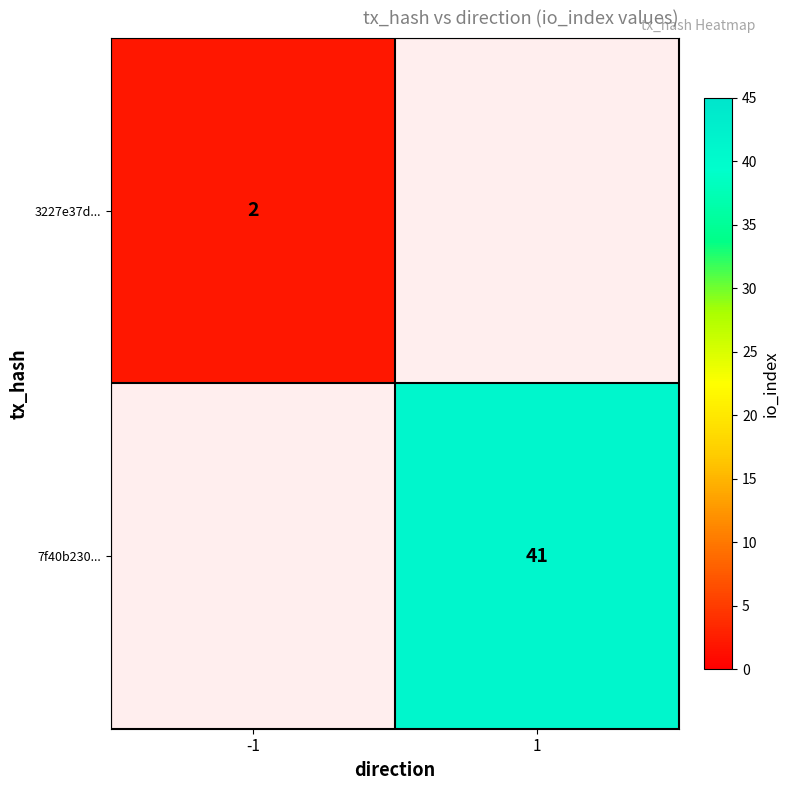

Which has a higher value, -1 or 1?

1